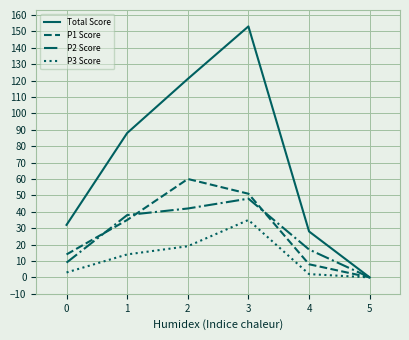

The value of P2 Score at 2 is 42. True or false?

True